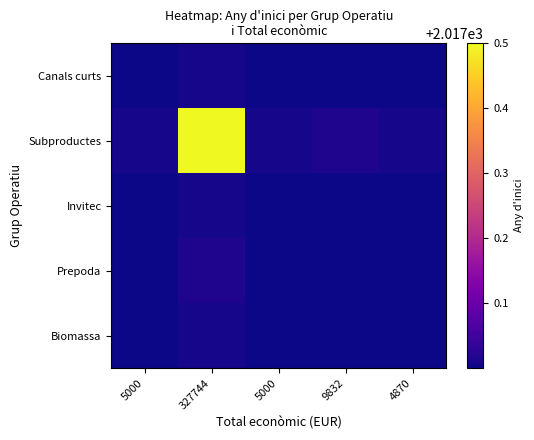

At how many categories does at least one series exceed 2017?

5